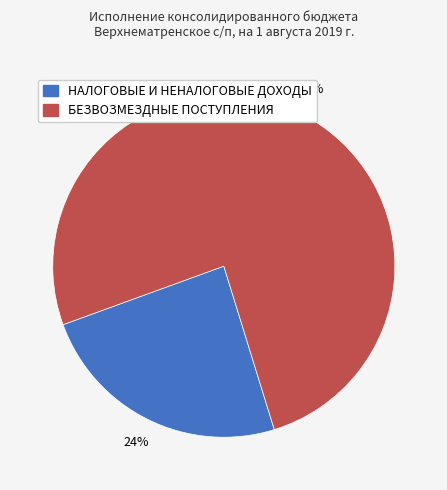

True or false: НАЛОГОВЫЕ И НЕНАЛОГОВЫЕ ДОХОДЫ accounts for 10% of the total.

False